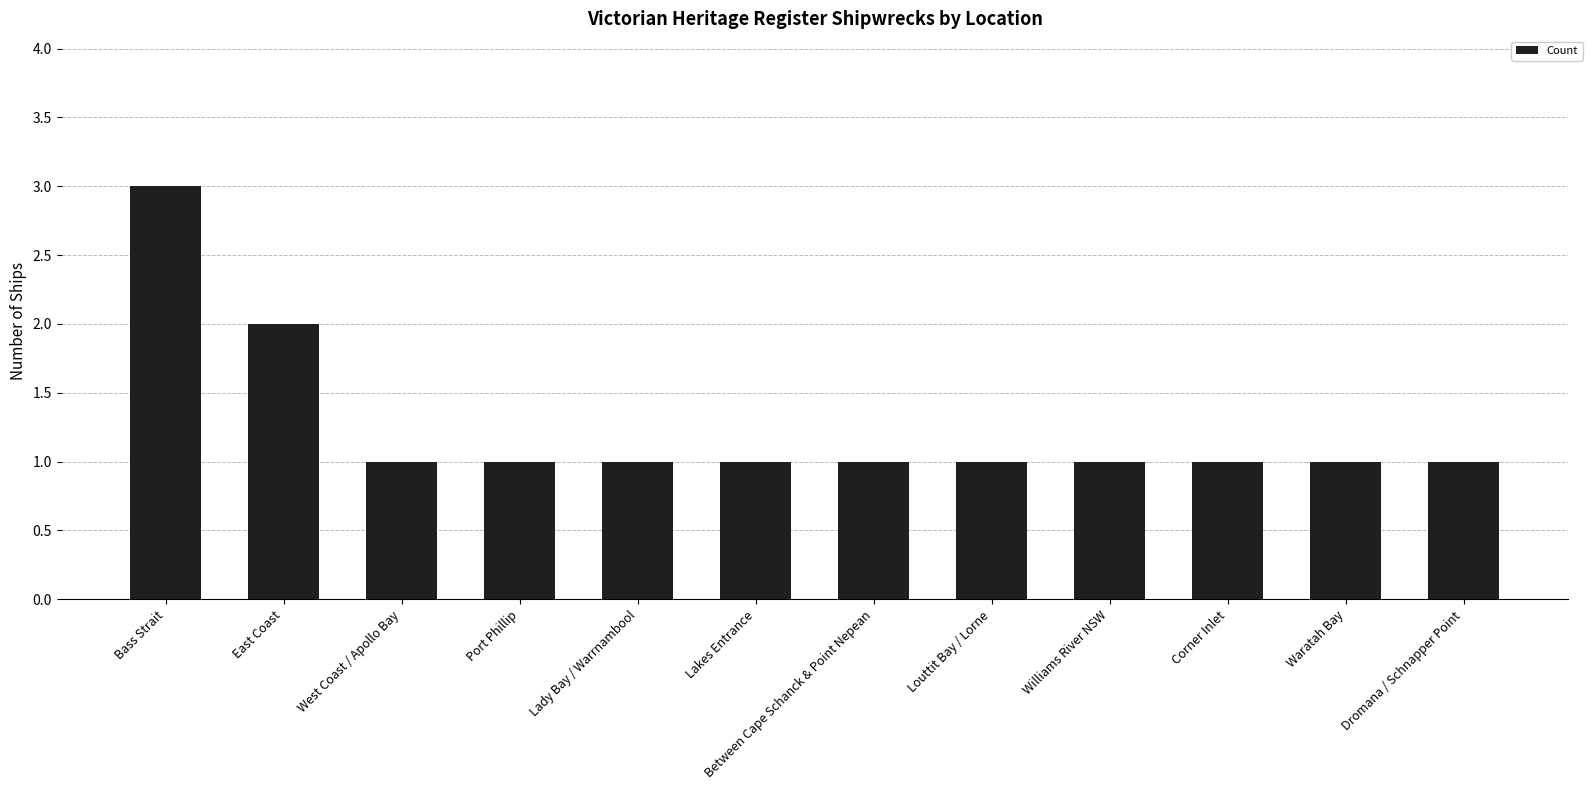

What is the ratio of the value at Williams River NSW to the value at Louttit Bay / Lorne?

1.0